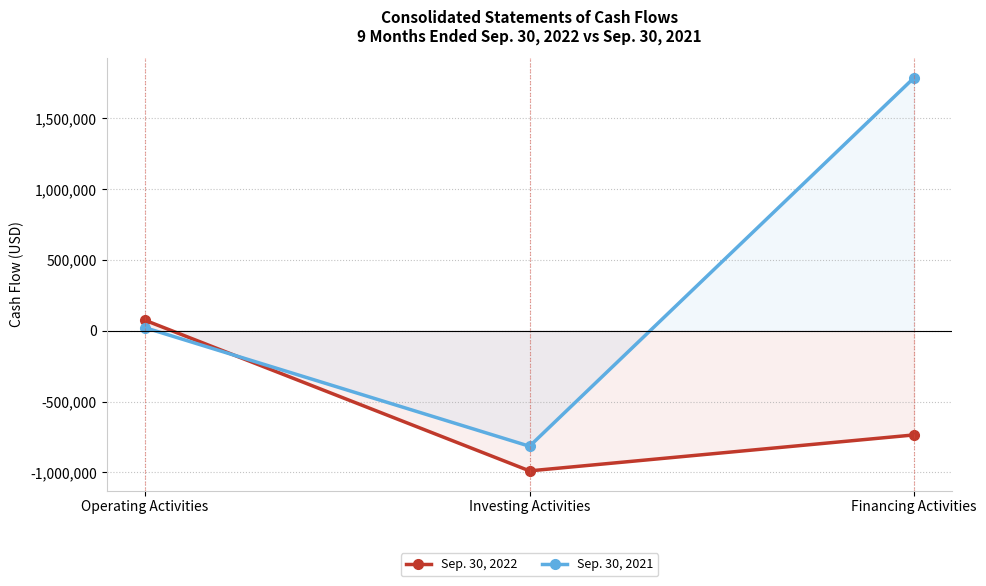

List the series in order of their peak value, lowest first.

Sep. 30, 2022, Sep. 30, 2021